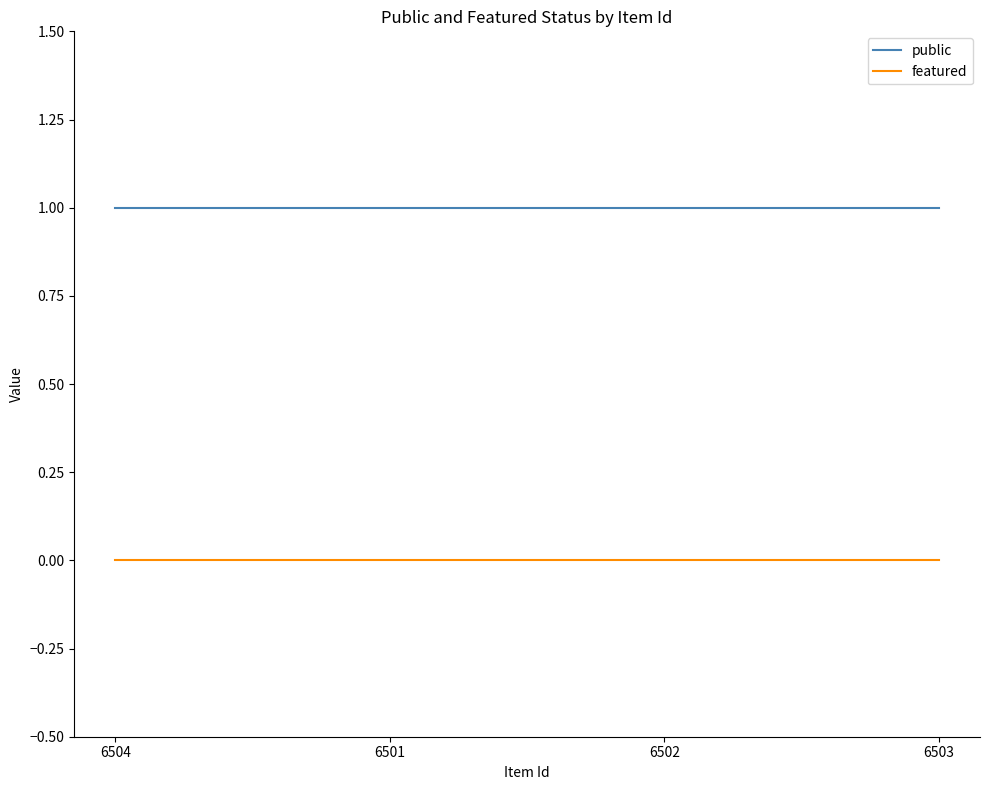

True or false: public has more than 1 interior local peaks.

False